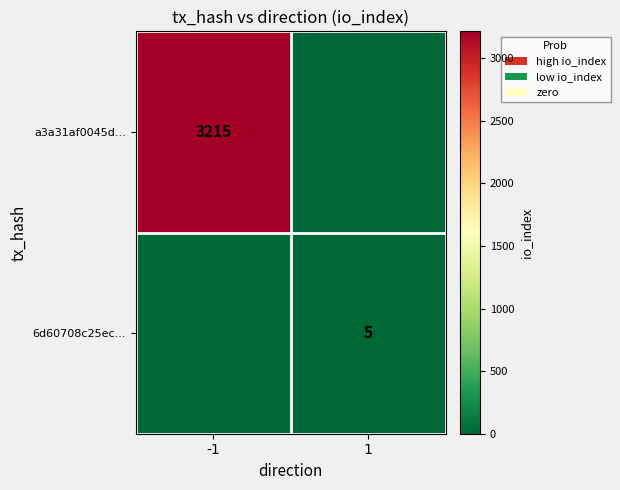

At how many categories does at least one series exceed 2262?

1